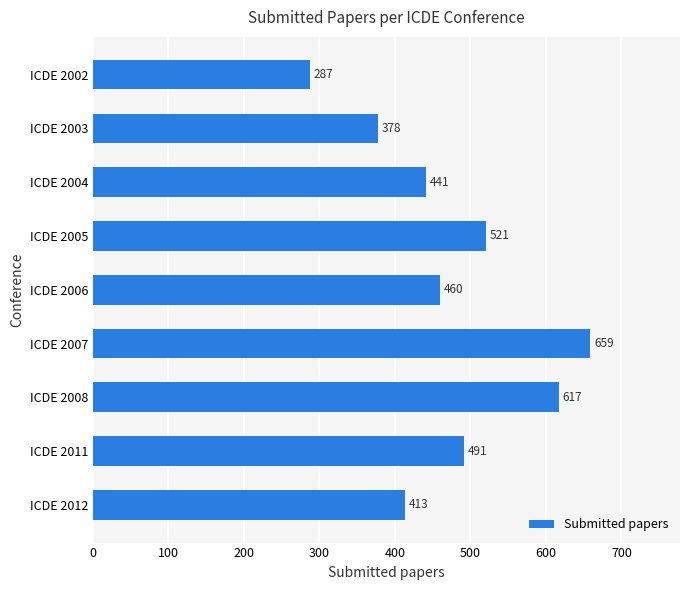

The value at ICDE 2003 is 378. True or false?

True